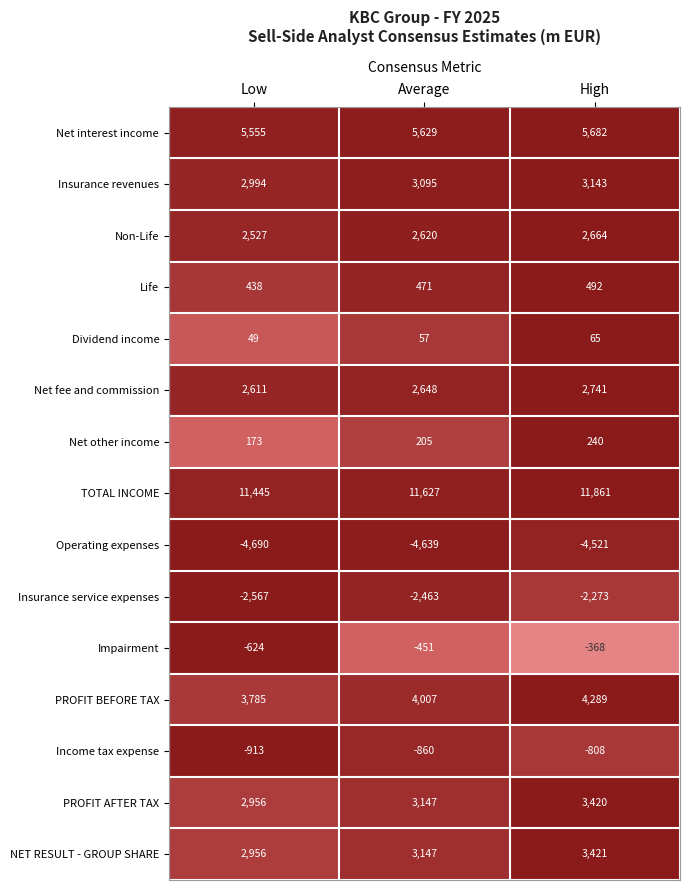

Read the PROFIT AFTER TAX value at Low.

2956